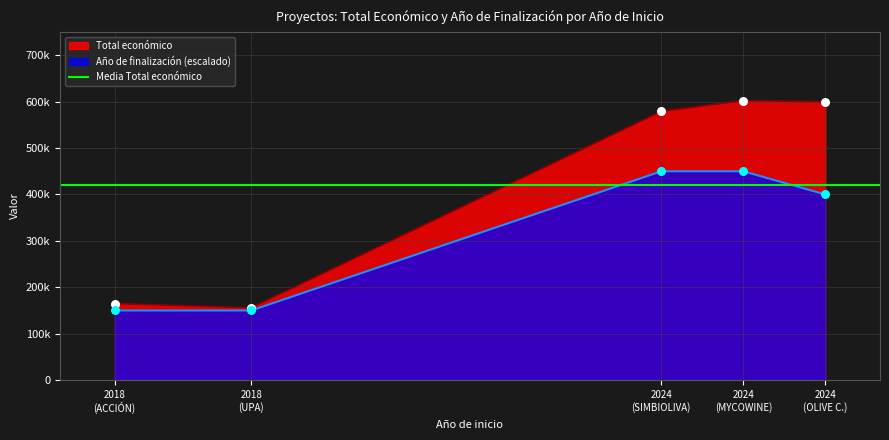

What is the total value across all series at 2024 (MYCOWINE)?

1052295.4